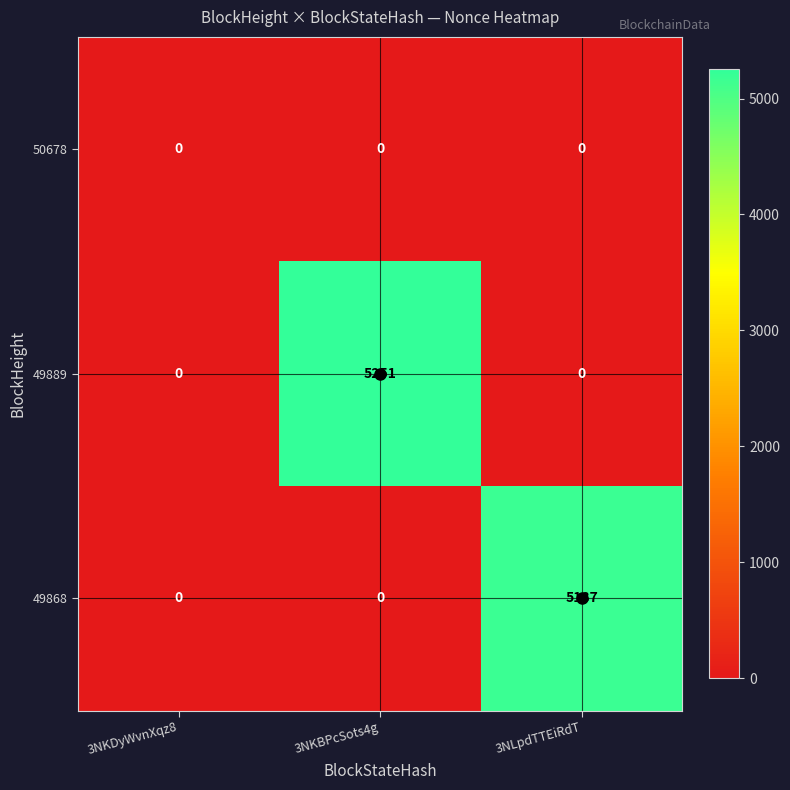

What is the difference between the maximum and minimum values in the 49868 series?

5187